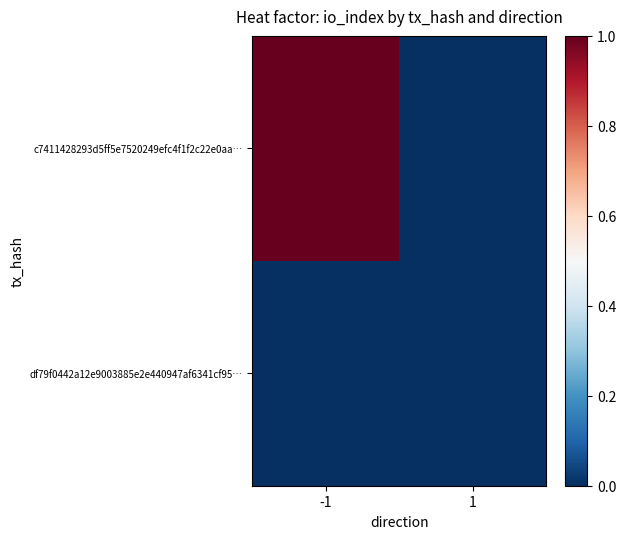

At how many categories does at least one series exceed 0?

1